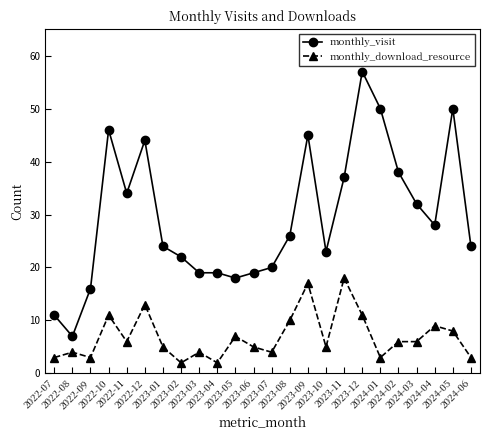

What is the label of the 12th point from the right?

2023-07